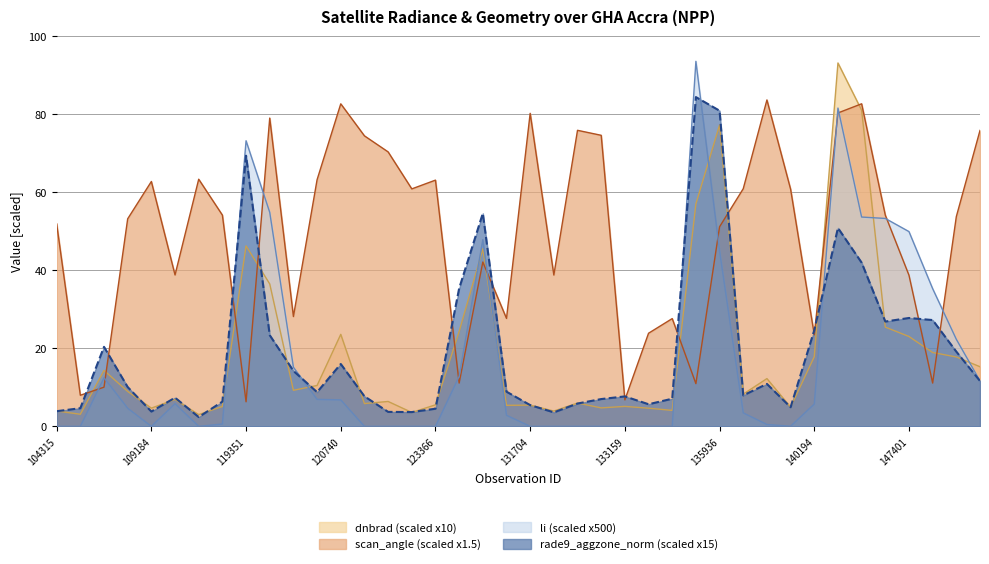

After their last crossing, which series has the higher values: dnbrad or li?

dnbrad